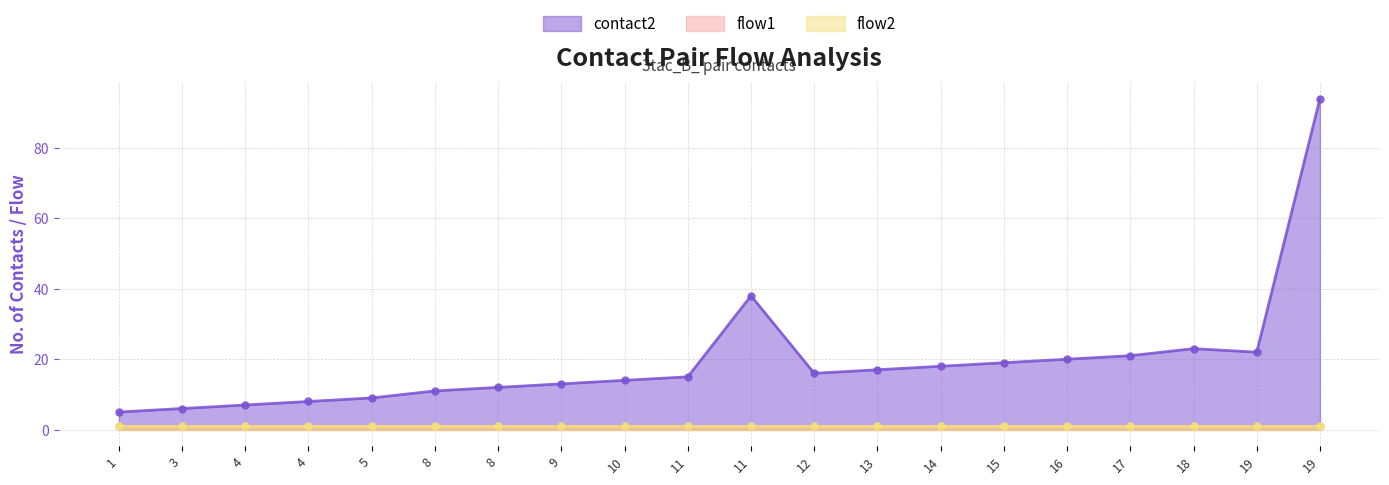

True or false: flow2 and contact2 intersect in this chart.

False